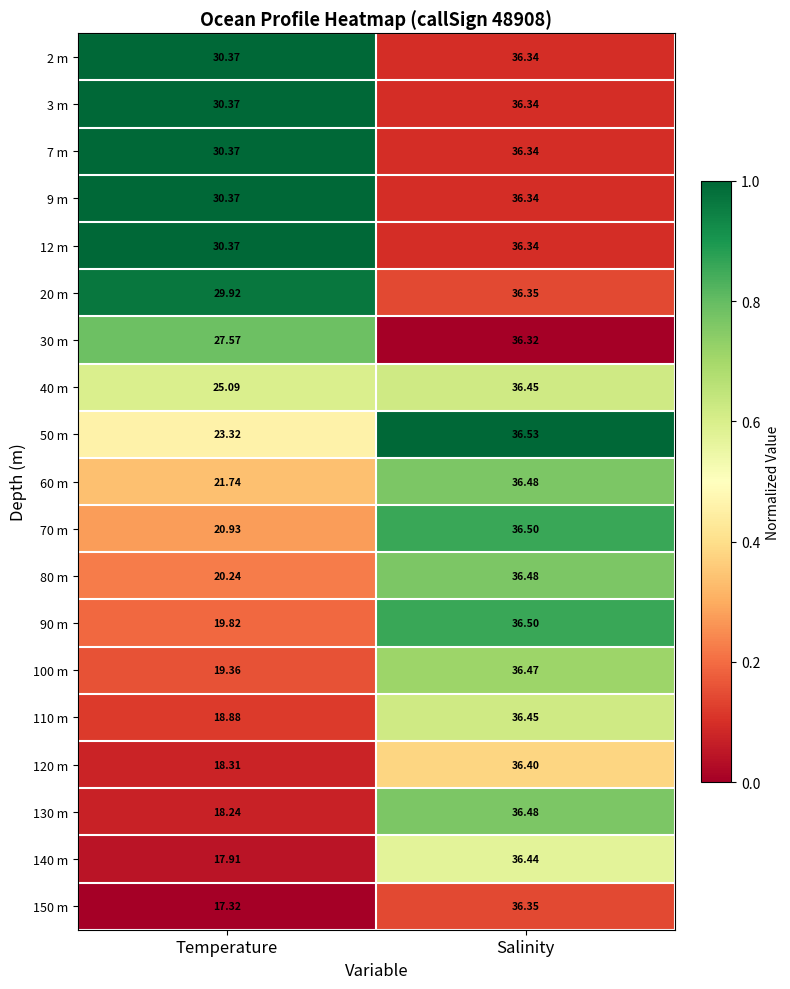

Rank the categories by 130 m value from highest to lowest.

Salinity, Temperature